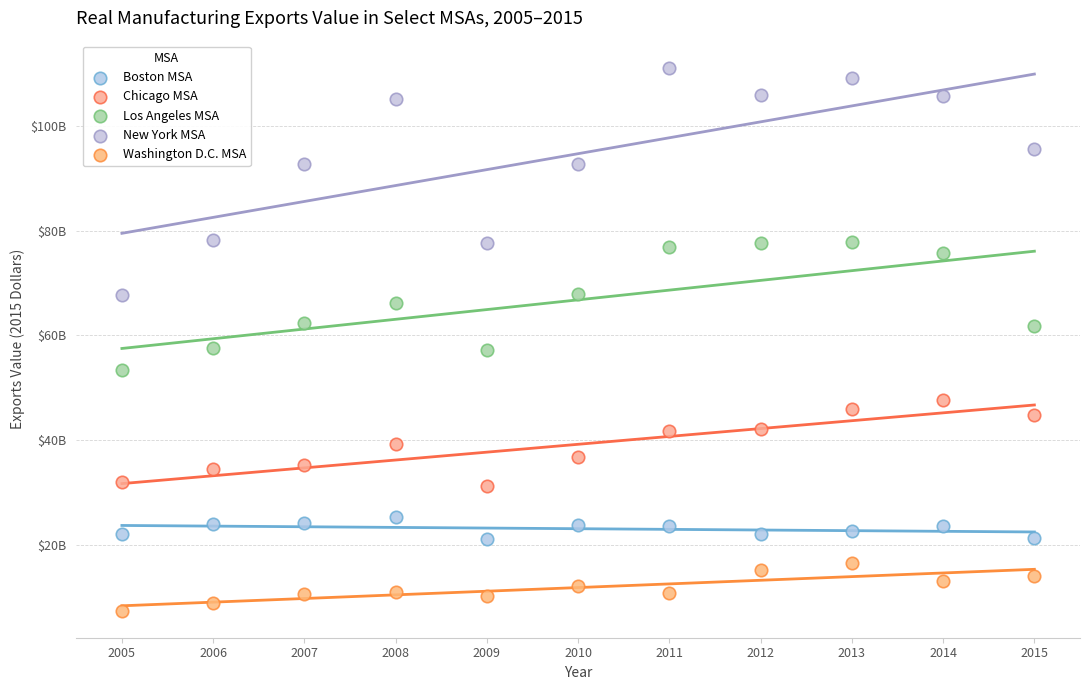

Which series has the widest spread of Y values?

New York MSA